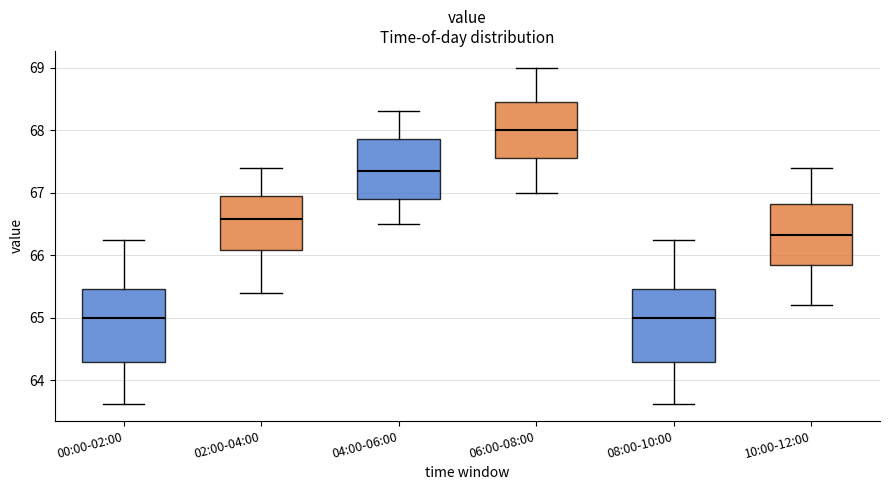

Where does the median line of the box for 00:00-02:00 sit on the y-axis? The values are not printed on the chart, so give them approximately, as read against the axis.

65.0